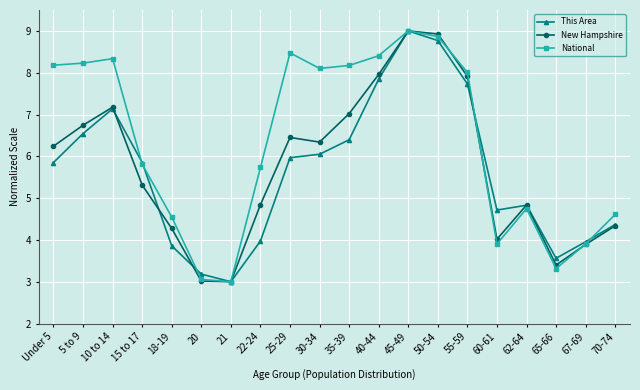

How many values in the This Area series are below 5?

9